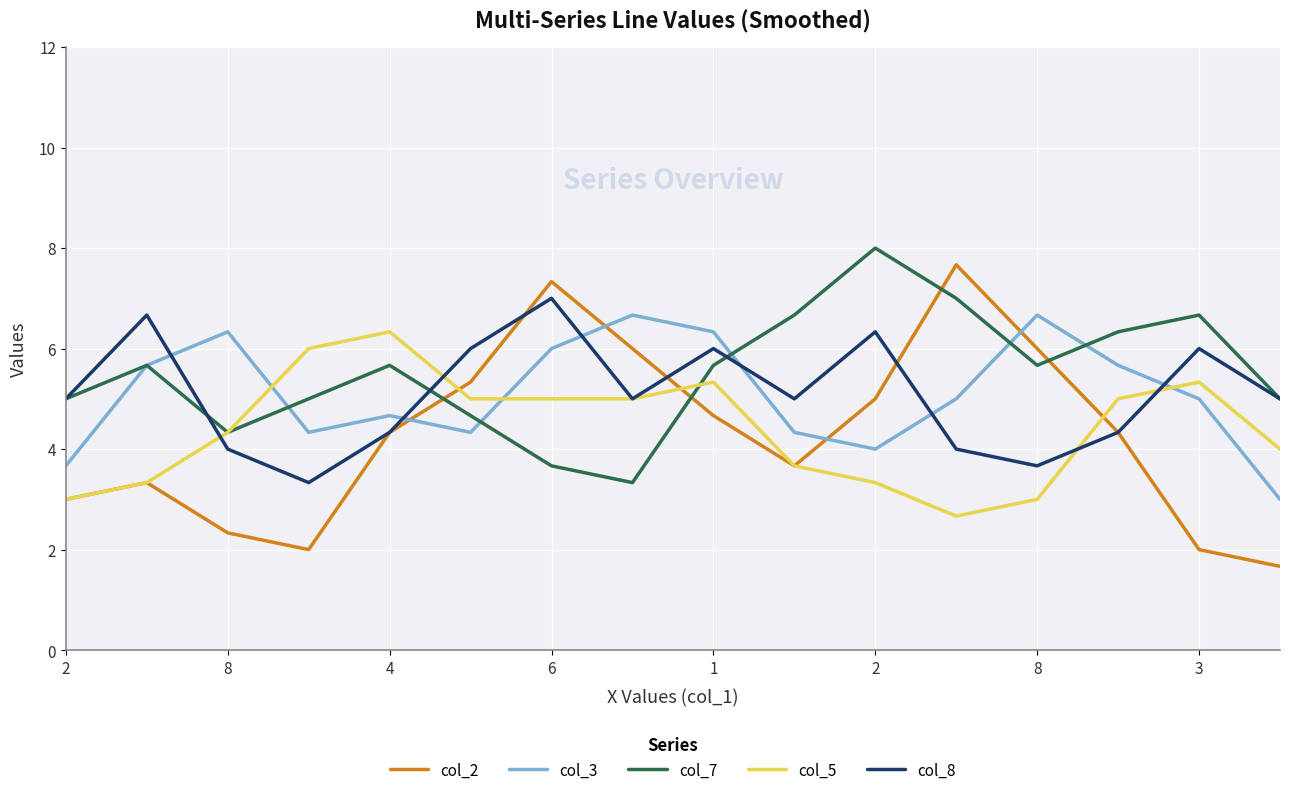

Which series has the widest spread of values?

col_2